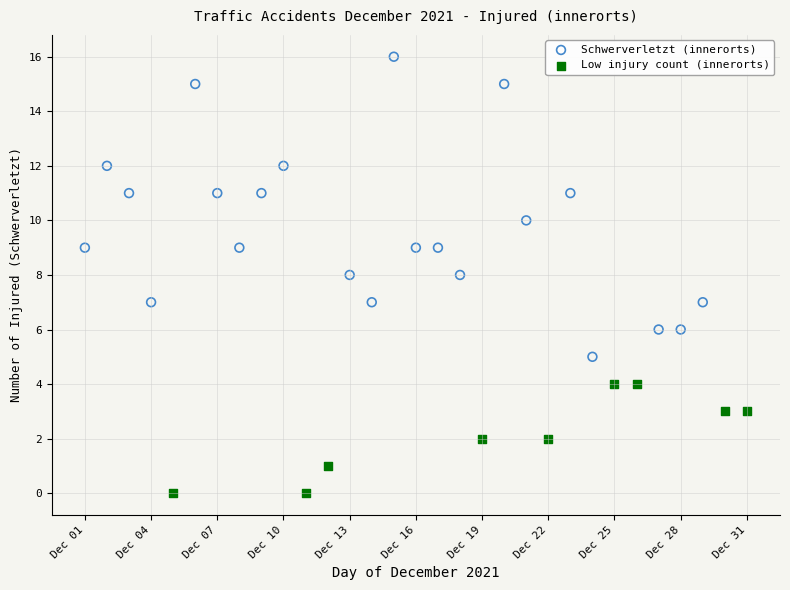

Which series contains the highest Y value?

Schwerverletzt (innerorts)